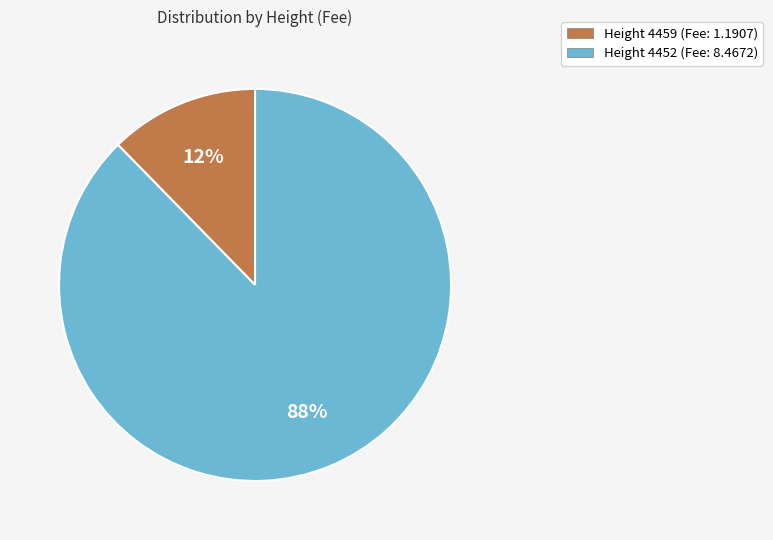

To the nearest percent, what is the average slice percentage?

50%